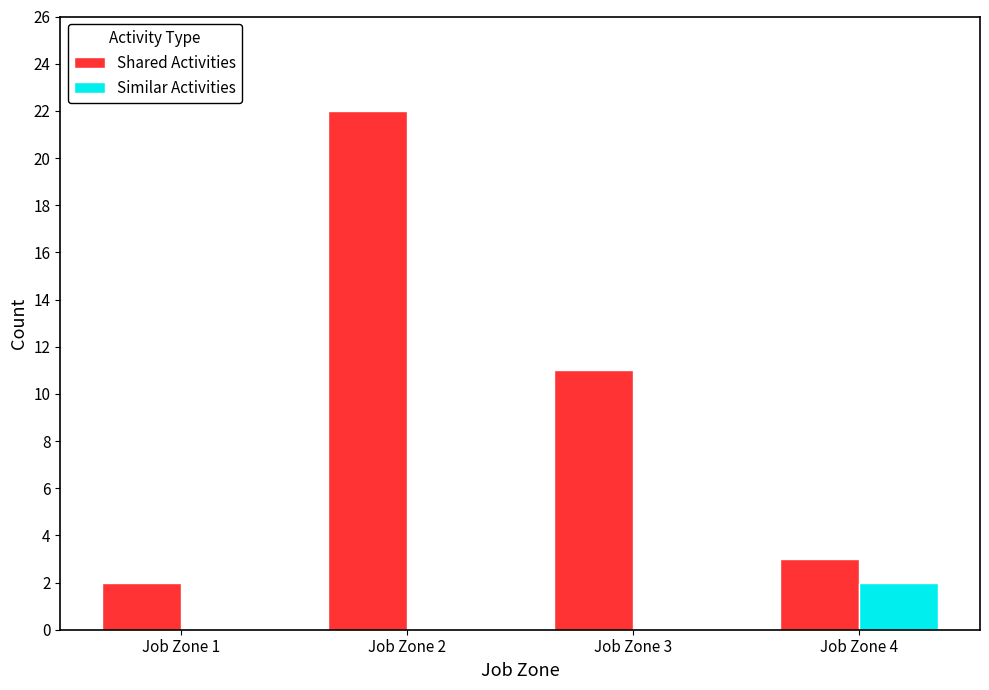

Is the value of Similar Activities at Job Zone 3 greater than the value of Shared Activities at Job Zone 4?

No